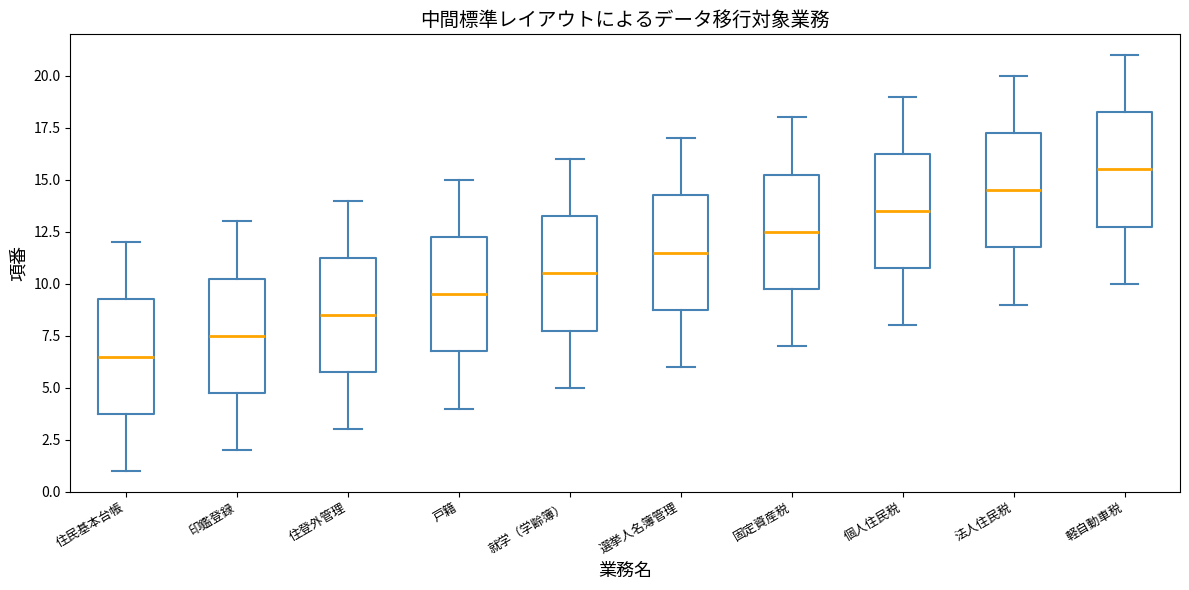

Reading left to right, transcribe this box plot: for each box, give where its median line is, the range the box spans, and where its two whiskers end, as read against the y-axis. The values are not printed on the chart, so give them approximately, as read against the axis.

住民基本台帳: median 6.5, box 4.0 to 9.5, whiskers 1.0 to 12.0
印鑑登録: median 7.5, box 5.0 to 10.5, whiskers 2.0 to 13.0
住登外管理: median 8.5, box 6.0 to 11.5, whiskers 3.0 to 14.0
戸籍: median 9.5, box 7.0 to 12.5, whiskers 4.0 to 15.0
就学（学齢簿）: median 10.5, box 8.0 to 13.5, whiskers 5.0 to 16.0
選挙人名簿管理: median 11.5, box 9.0 to 14.5, whiskers 6.0 to 17.0
固定資産税: median 12.5, box 10.0 to 15.5, whiskers 7.0 to 18.0
個人住民税: median 13.5, box 11.0 to 16.5, whiskers 8.0 to 19.0
法人住民税: median 14.5, box 12.0 to 17.5, whiskers 9.0 to 20.0
軽自動車税: median 15.5, box 13.0 to 18.5, whiskers 10.0 to 21.0